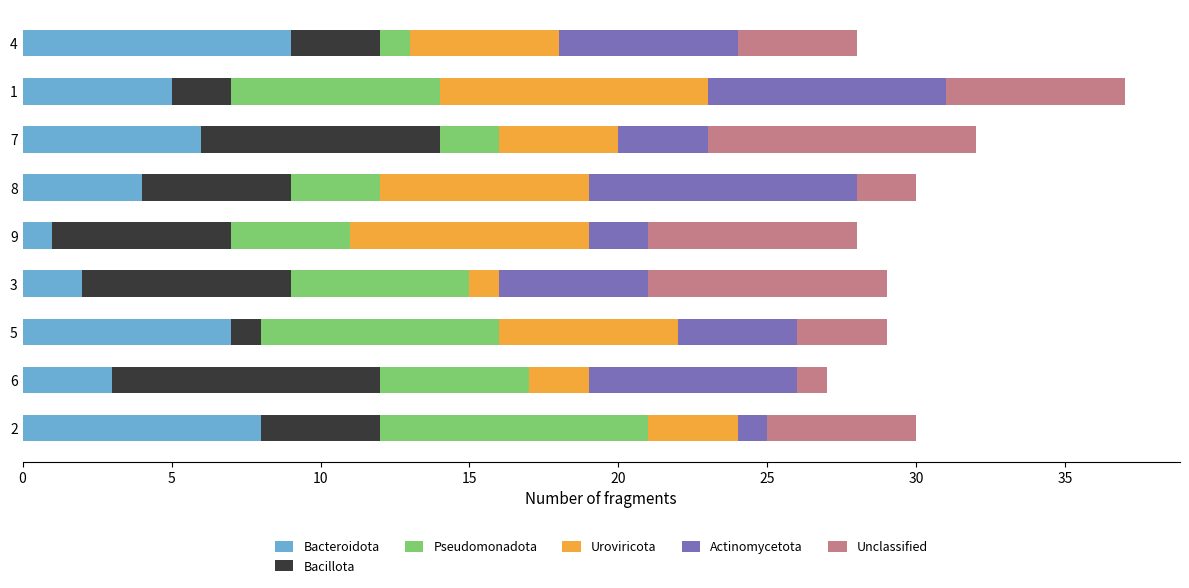

What is the maximum value for Bacteroidota?

9